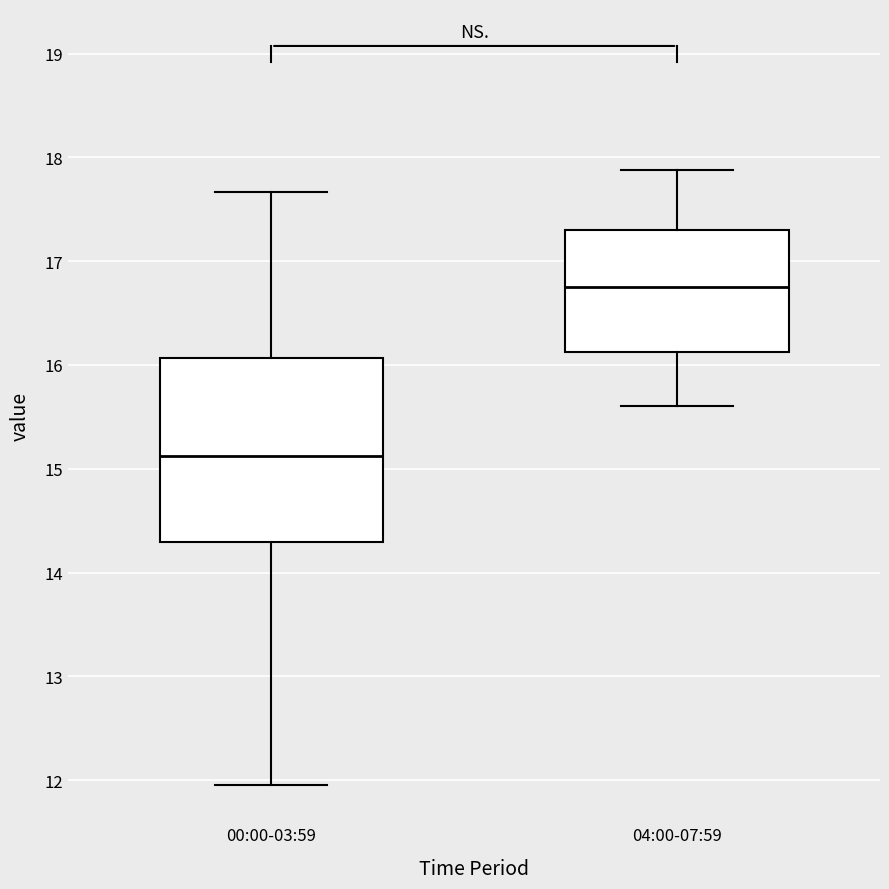

Comparing the boxes themselves (not the whiskers), which one is the tallest?

00:00-03:59